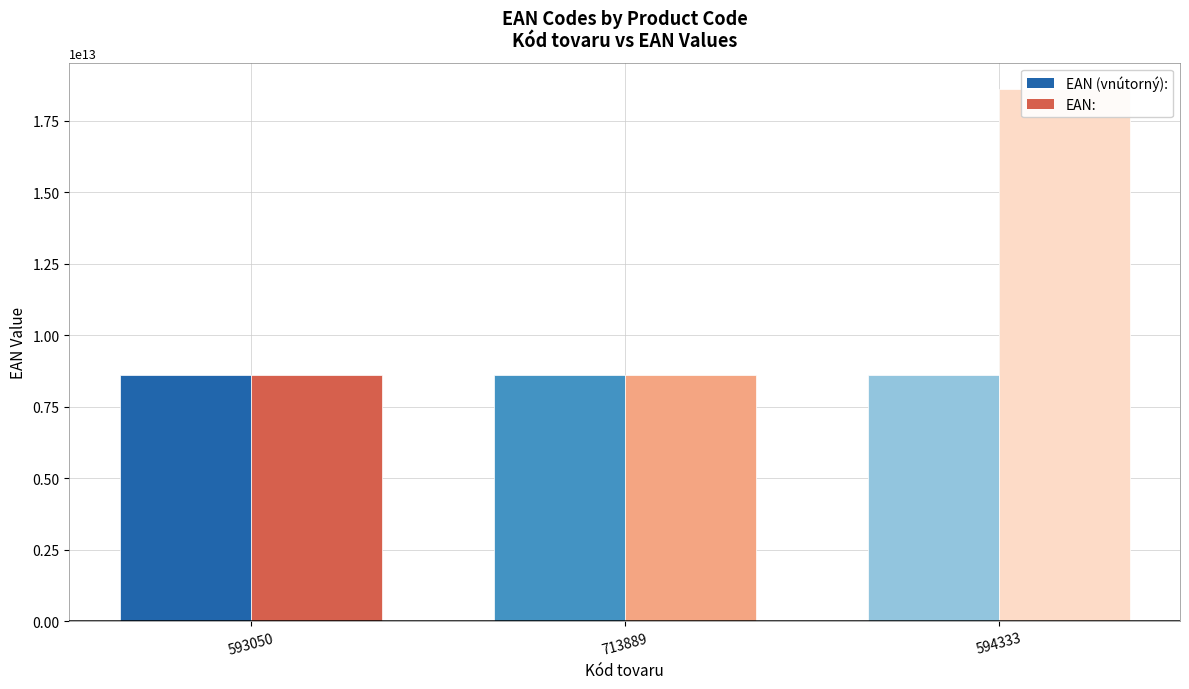

How many data points in EAN (vnútorný): are less than 8594001694464?

1